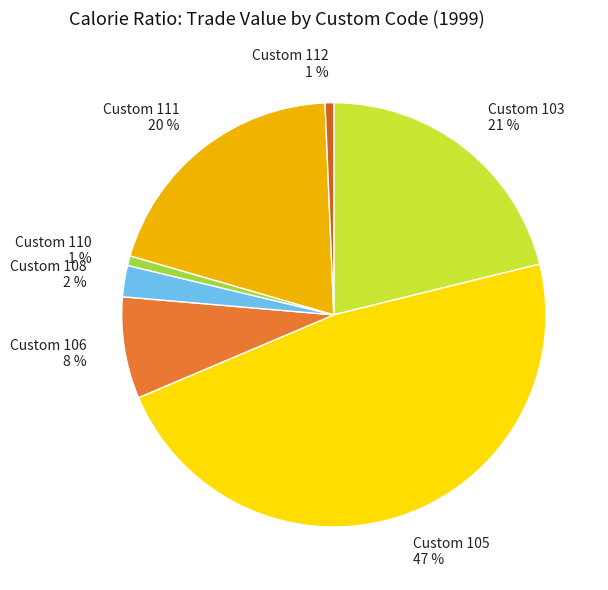

To the nearest percent, what is the average slice percentage?

14%